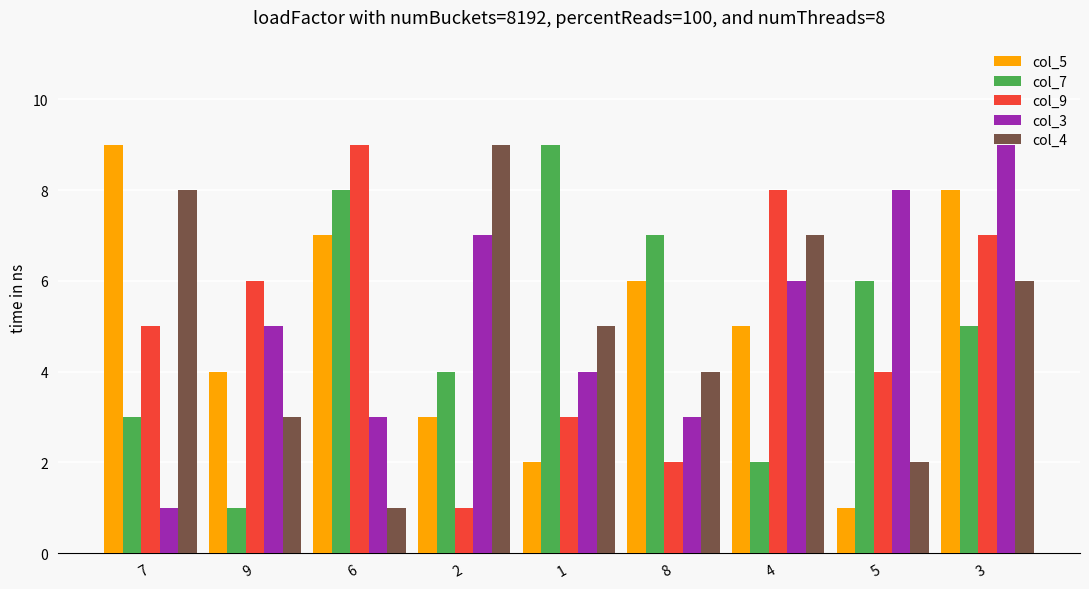

Reading left to right, extract all data points from this chart.

col_5: 9	4	7	3	2	6	5	1	8
col_7: 3	1	8	4	9	7	2	6	5
col_9: 5	6	9	1	3	2	8	4	7
col_3: 1	5	3	7	4	3	6	8	9
col_4: 8	3	1	9	5	4	7	2	6